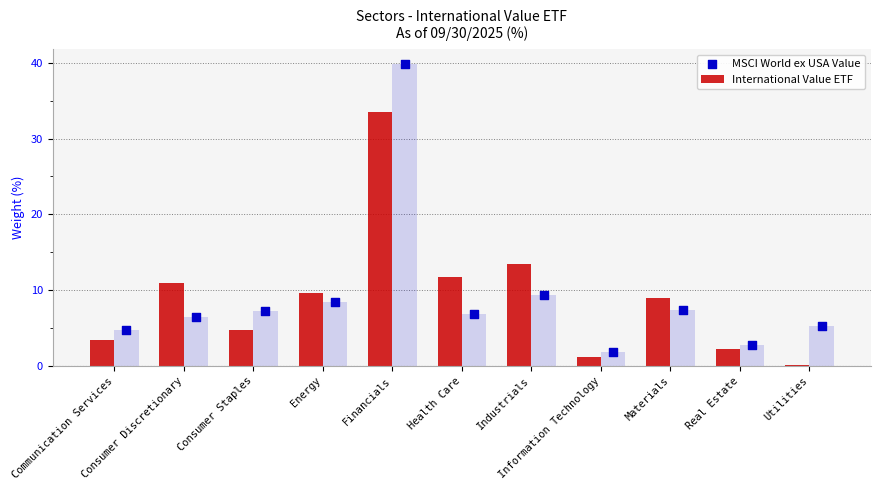

At which category is the sum across all series the highest?

Financials